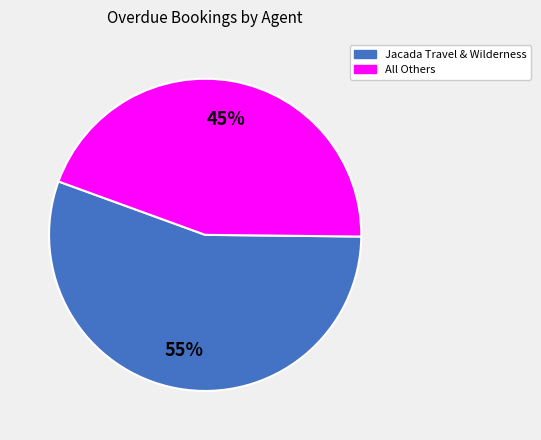

How many segments does this pie chart have?

2